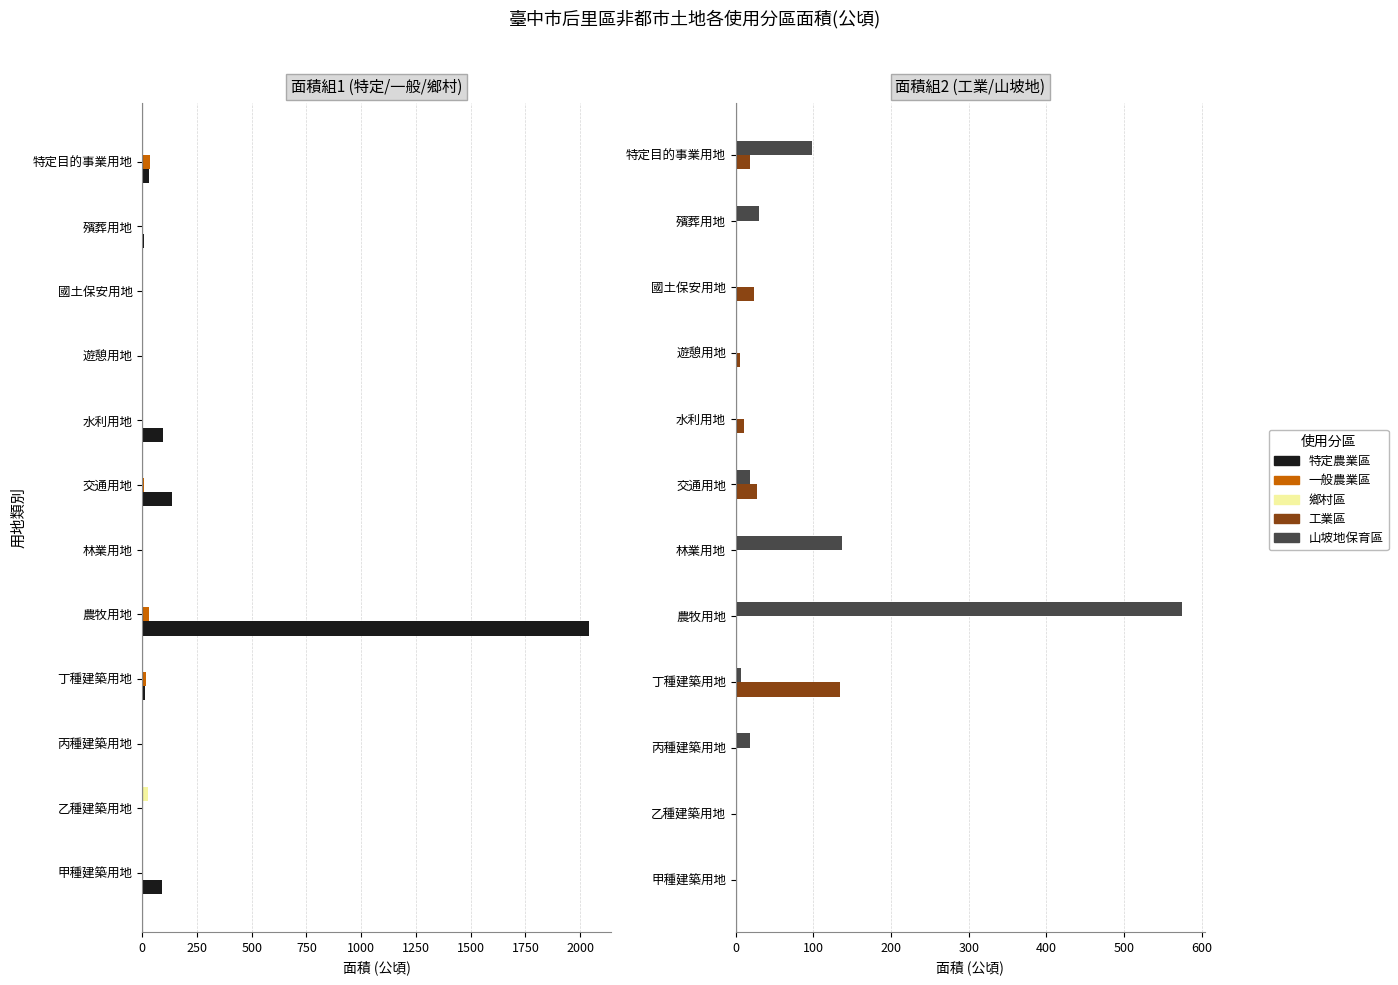

How many data points in 工業區 are less than 4?

6